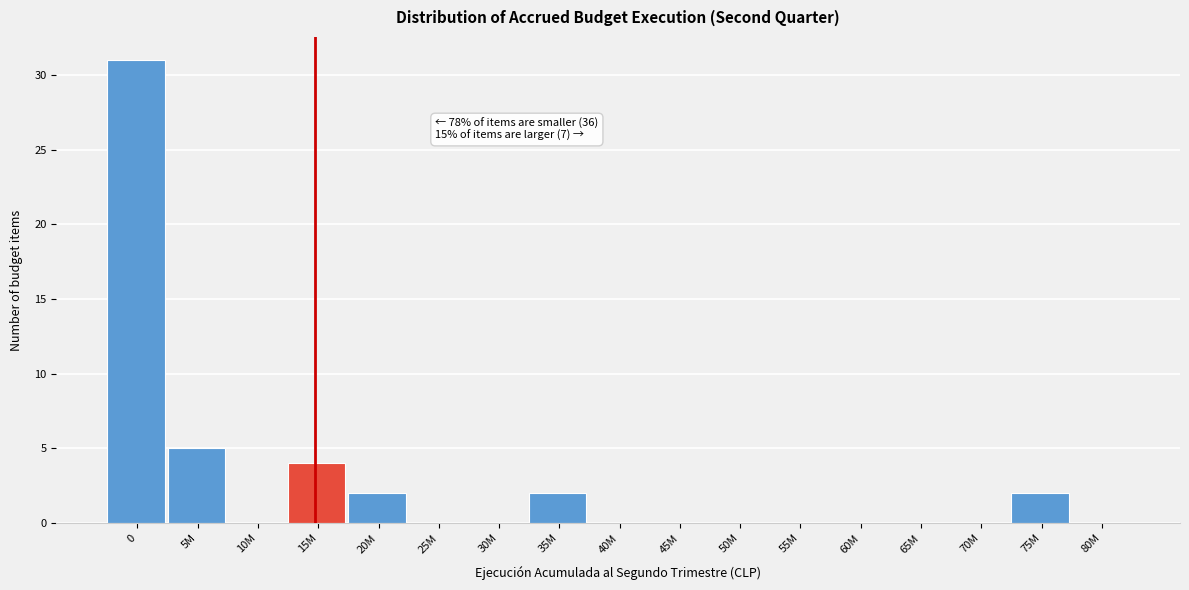

Reading left to right, list all the values displayed in this chart.

0=31	5M=5	10M=0	15M=4	20M=2	25M=0	30M=0	35M=2	40M=0	45M=0	50M=0	55M=0	60M=0	65M=0	70M=0	75M=2	80M=0